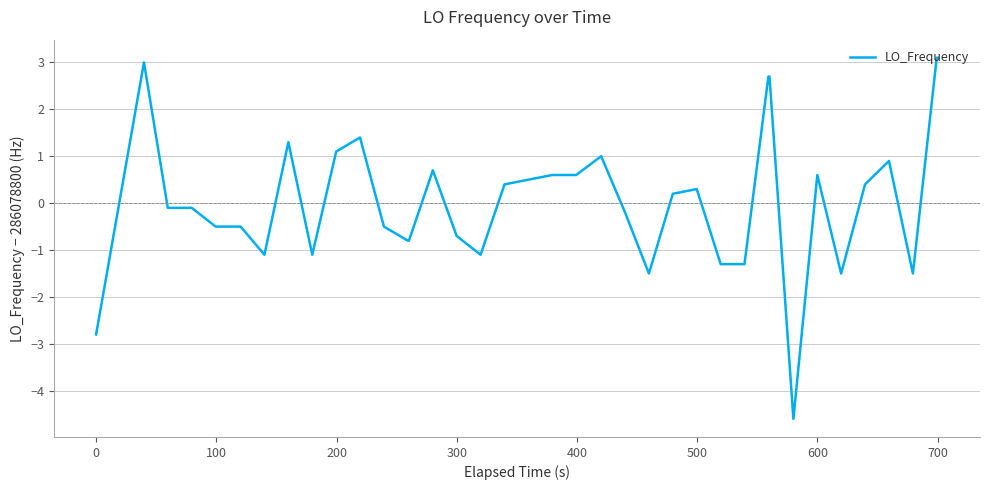

Reading right to left, transcribe all the data shown in this chart.

3.1	3.1	-1.5	0.9	0.4	-1.5	0.6	-4.6	2.7	2.7	-1.3	-1.3	0.3	0.2	-1.5	-0.2	1.0	0.6	0.6	0.5	0.4	-1.1	-0.7	0.7	-0.8	-0.8	-0.5	1.4	1.1	-1.1	1.3	-1.1	-0.5	-0.5	-0.5	-0.1	-0.1	3.0	0.1	-2.8